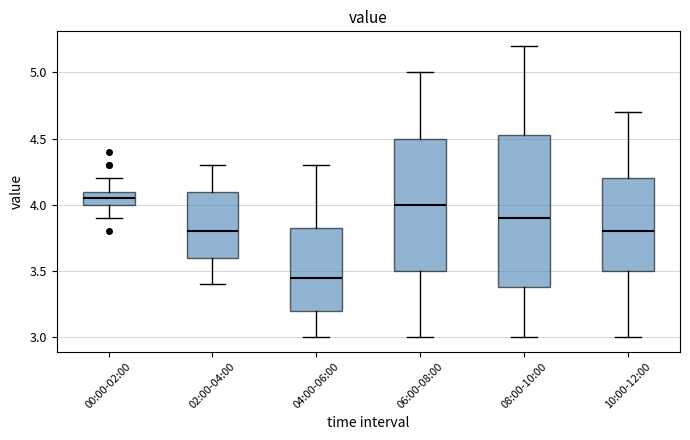

Reading left to right, transcribe this box plot: for each box, give where its median line is, the range the box spans, and where its two whiskers end, as read against the y-axis. The values are not printed on the chart, so give them approximately, as read against the axis.

00:00-02:00: median 4.05, box 4.00 to 4.10, whiskers 3.90 to 4.20
02:00-04:00: median 3.80, box 3.60 to 4.10, whiskers 3.40 to 4.30
04:00-06:00: median 3.45, box 3.20 to 3.85, whiskers 3.00 to 4.30
06:00-08:00: median 4.00, box 3.50 to 4.50, whiskers 3.00 to 5.00
08:00-10:00: median 3.90, box 3.40 to 4.55, whiskers 3.00 to 5.20
10:00-12:00: median 3.80, box 3.50 to 4.20, whiskers 3.00 to 4.70